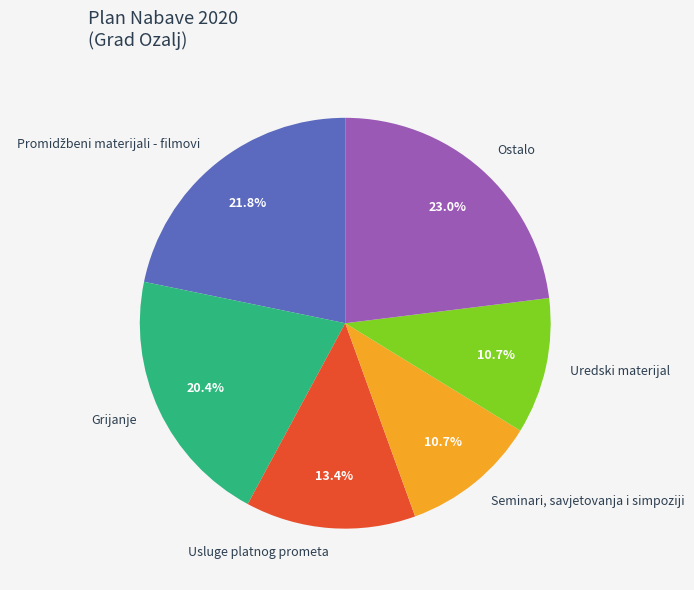

Which category has the biggest portion of the pie?

Ostalo